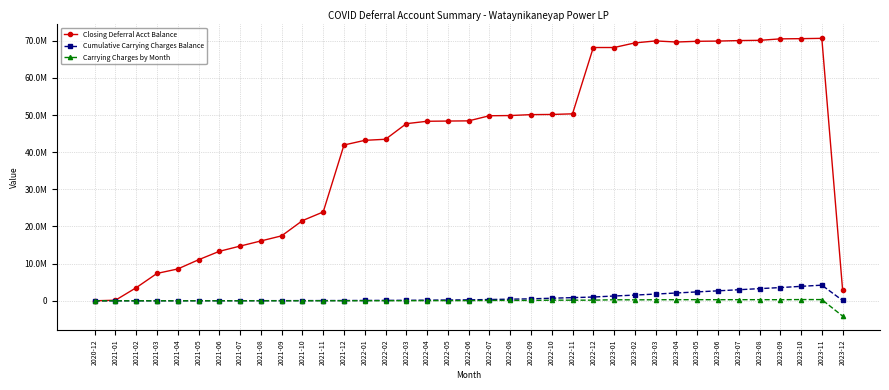

True or false: Carrying Charges by Month and Closing Deferral Acct Balance intersect in this chart.

False